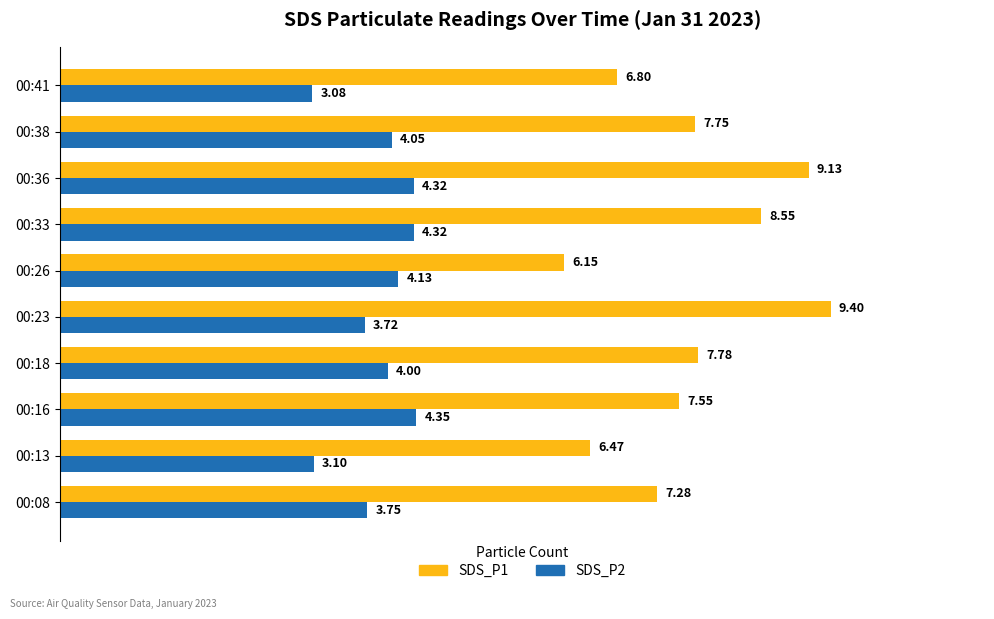

Where is SDS_P2 nearest to the value 3?

00:41